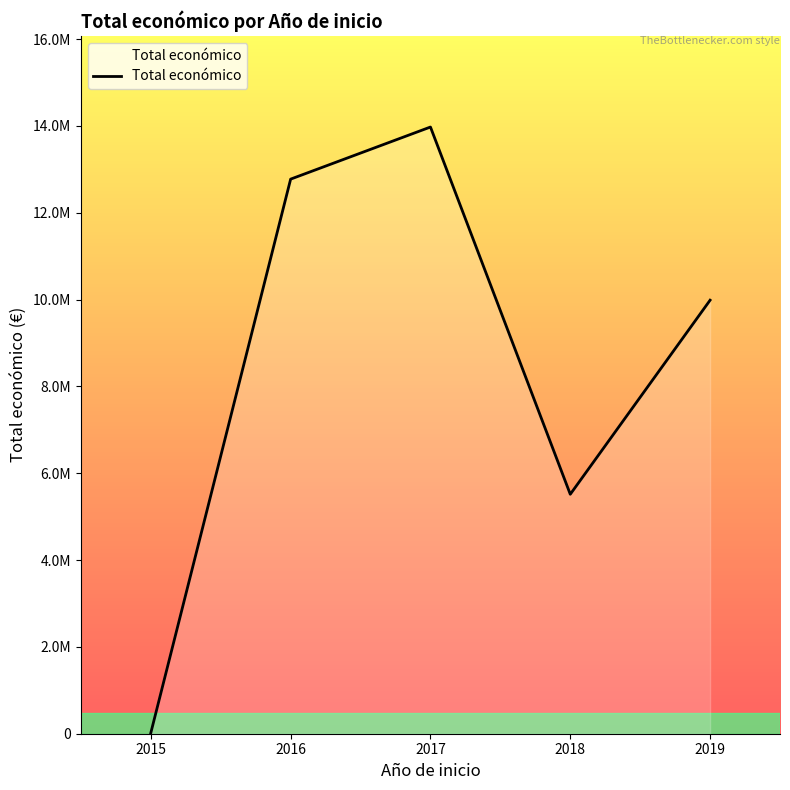

The value at 2018 is 5515403. True or false?

True